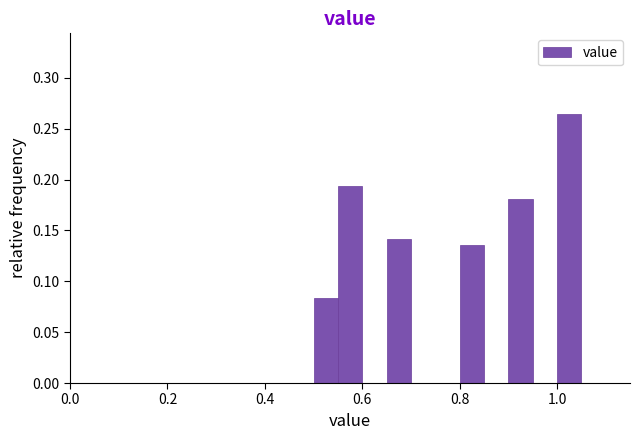

Read against the x-axis, roughly where is the centre of the tallest bar?

1.02